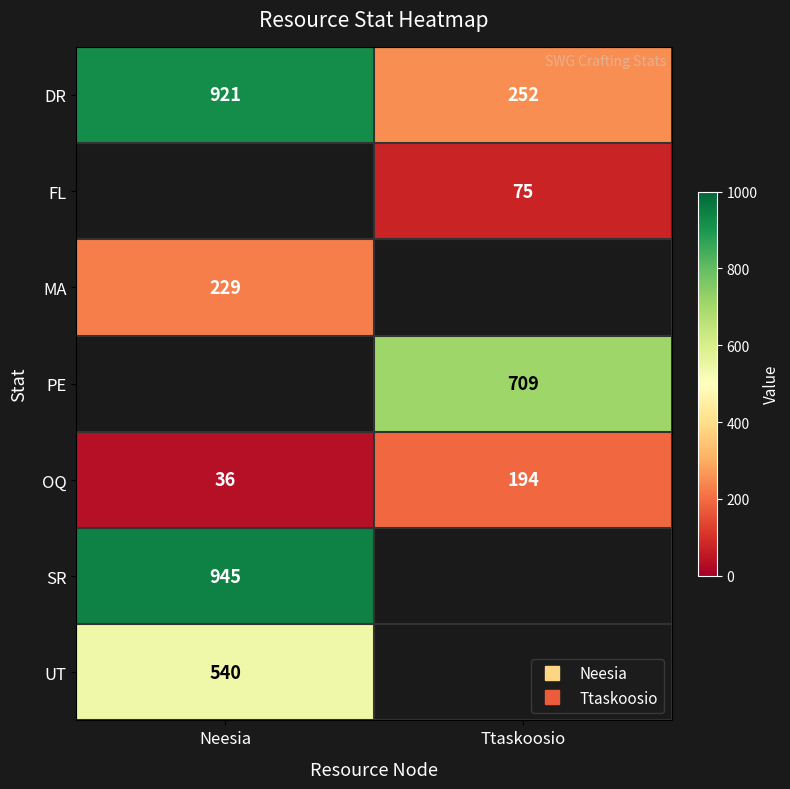

Which label corresponds to the smallest value in the chart?

Neesia